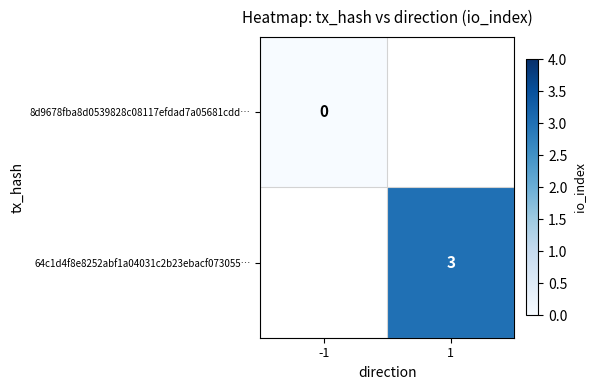

The value of 64c1d4f8e8252abf1a04031c2b23ebacf073055… at 1 is 5. True or false?

False